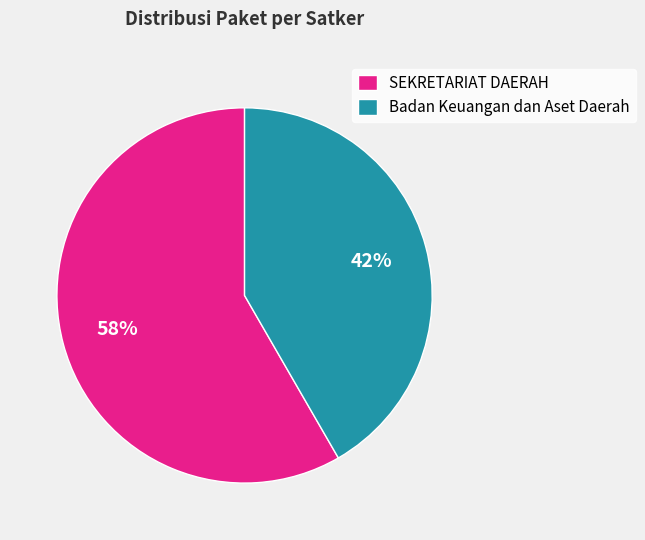

Does any single category account for the majority?

Yes